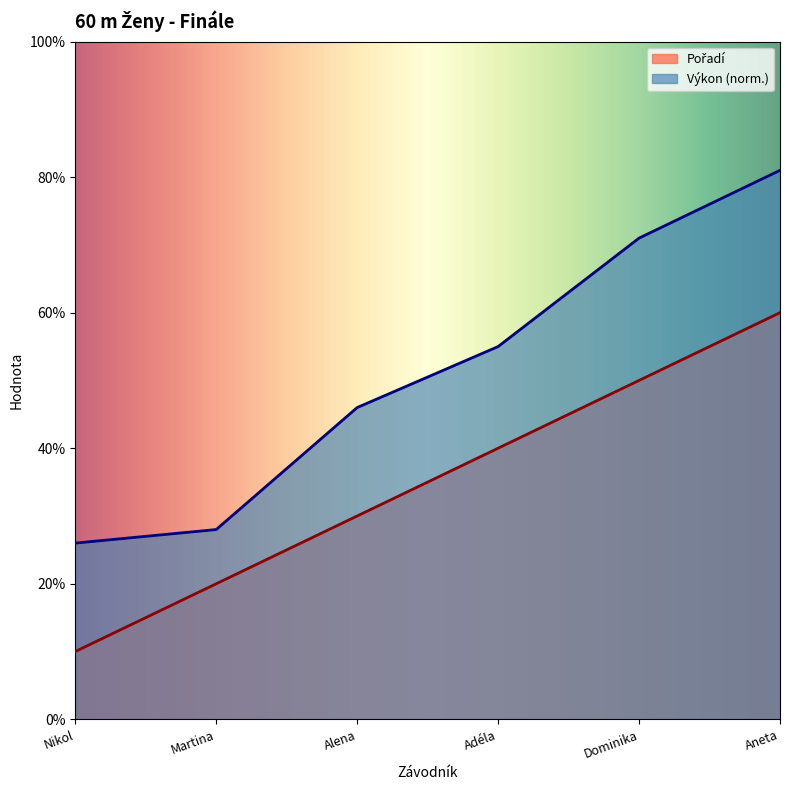

True or false: Pořadí has more than 0 interior local peaks.

False